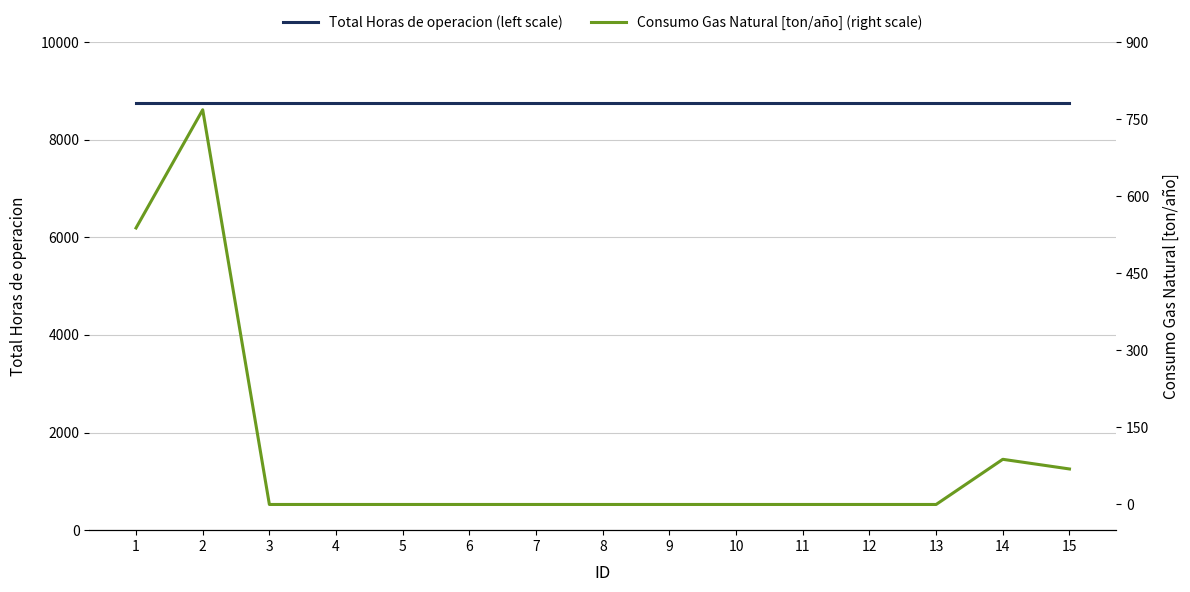

True or false: Consumo Gas Natural [ton/año] (right scale) has a value of 0.0 at 10.

True